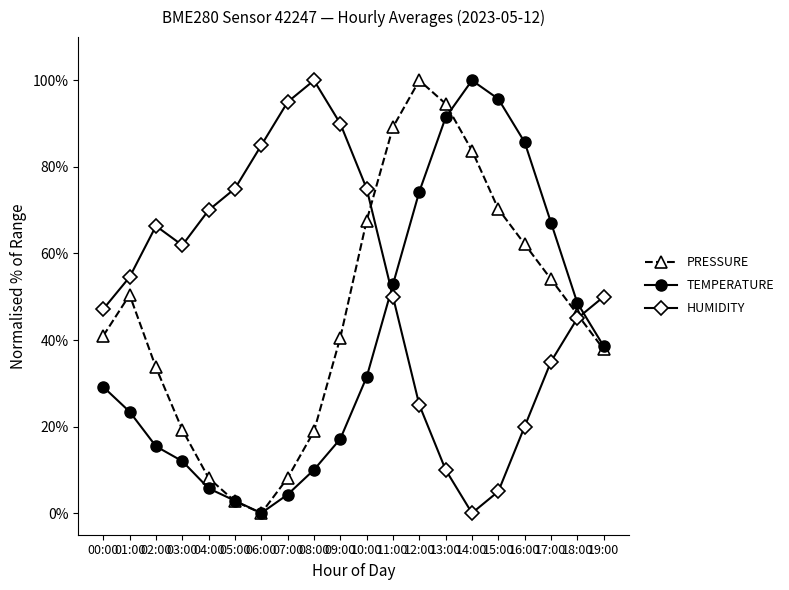

Is the value of HUMIDITY at 07:00 greater than the value of PRESSURE at 03:00?

Yes